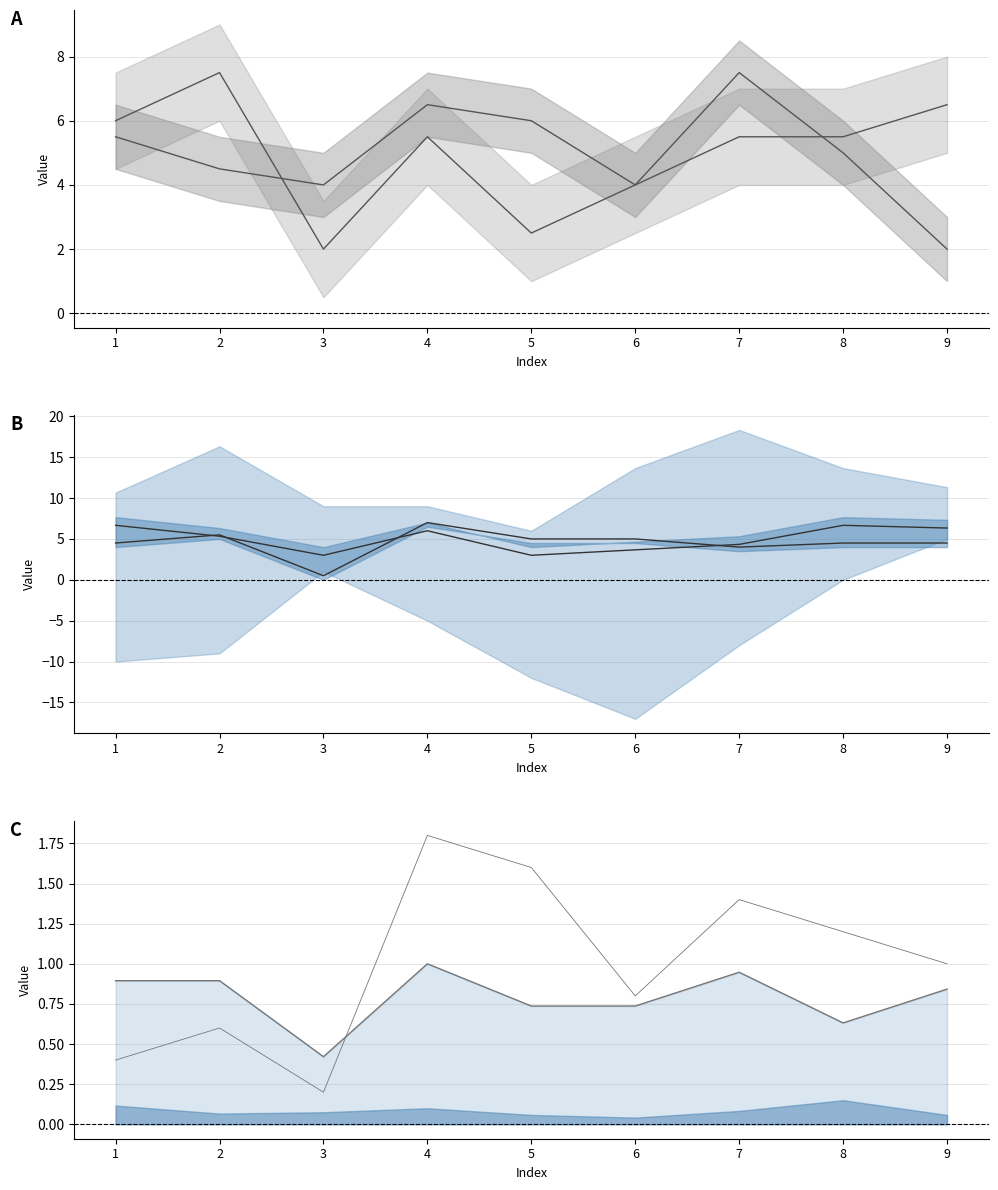

True or false: upper center and upper line intersect in this chart.

False